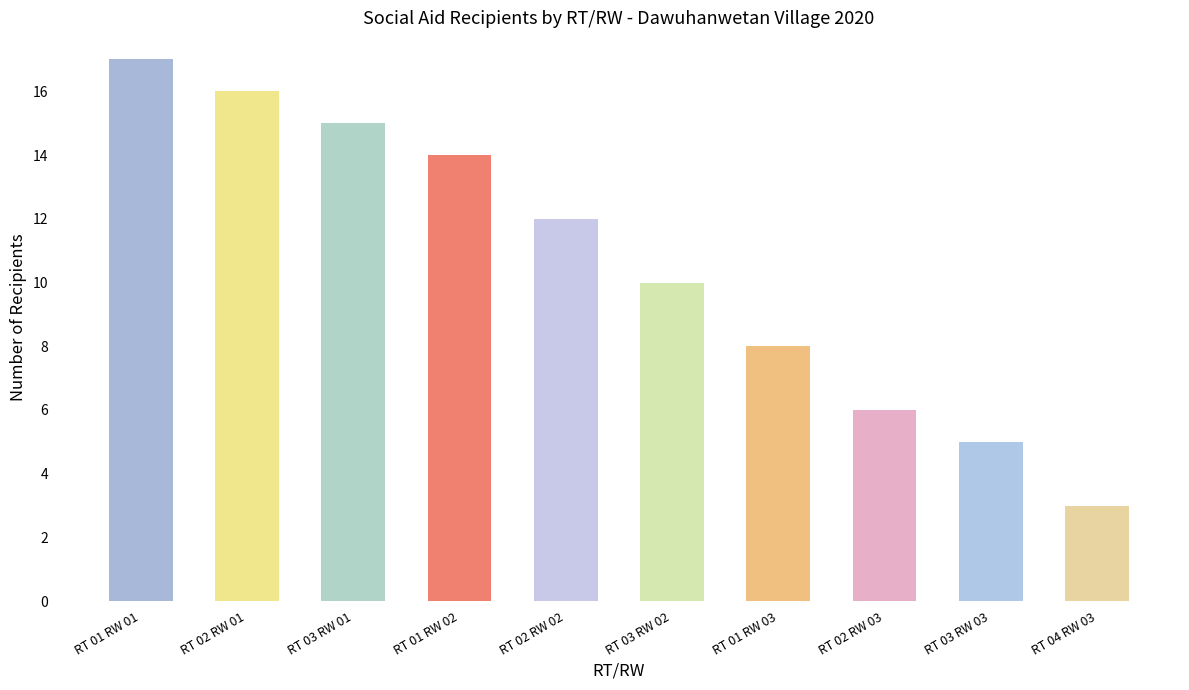

Does the chart contain stacked bars?

No